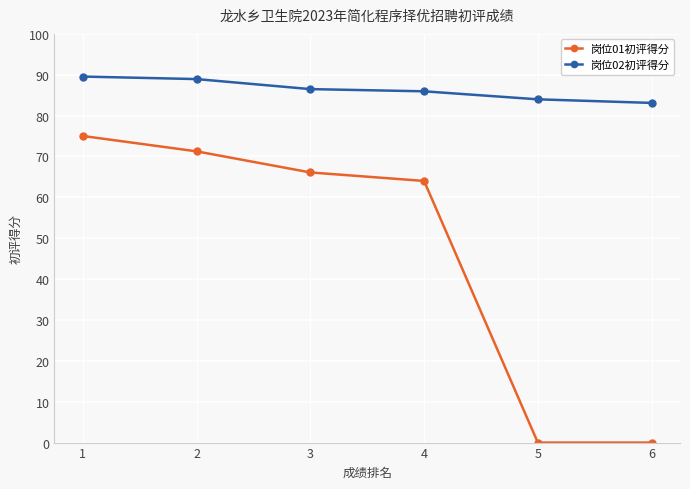

Read the 岗位02初评得分 value at 6.

83.1